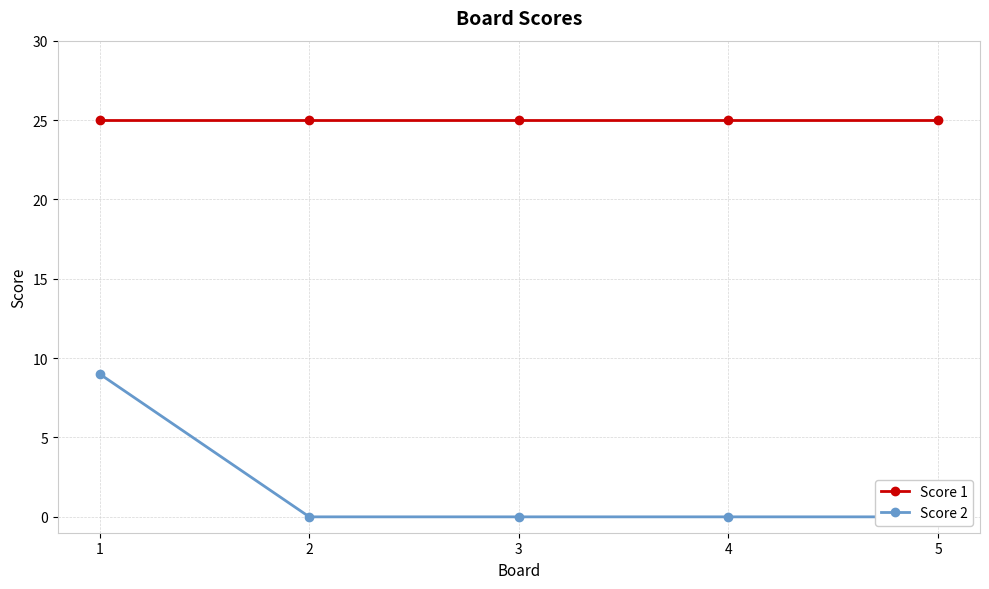

Which series has the widest spread of values?

Score 2